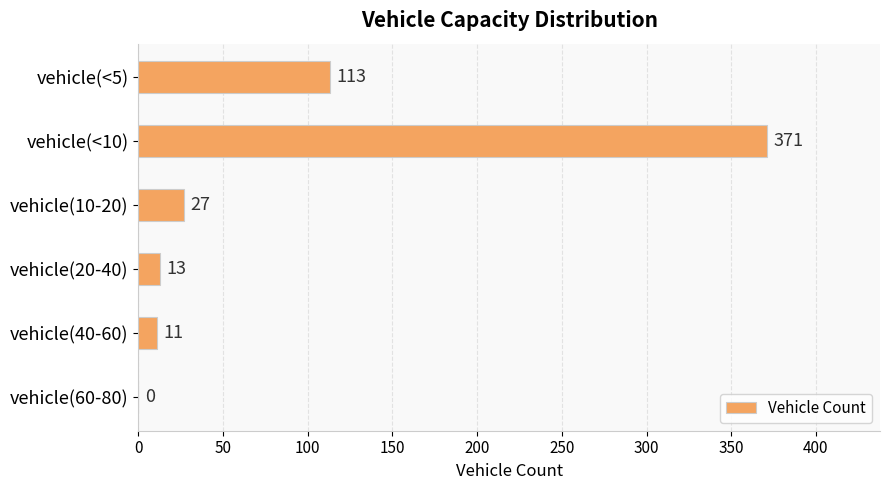

Reading bottom to top, list all the values displayed in this chart.

vehicle(60-80)=0	vehicle(40-60)=11	vehicle(20-40)=13	vehicle(10-20)=27	vehicle(<10)=371	vehicle(<5)=113